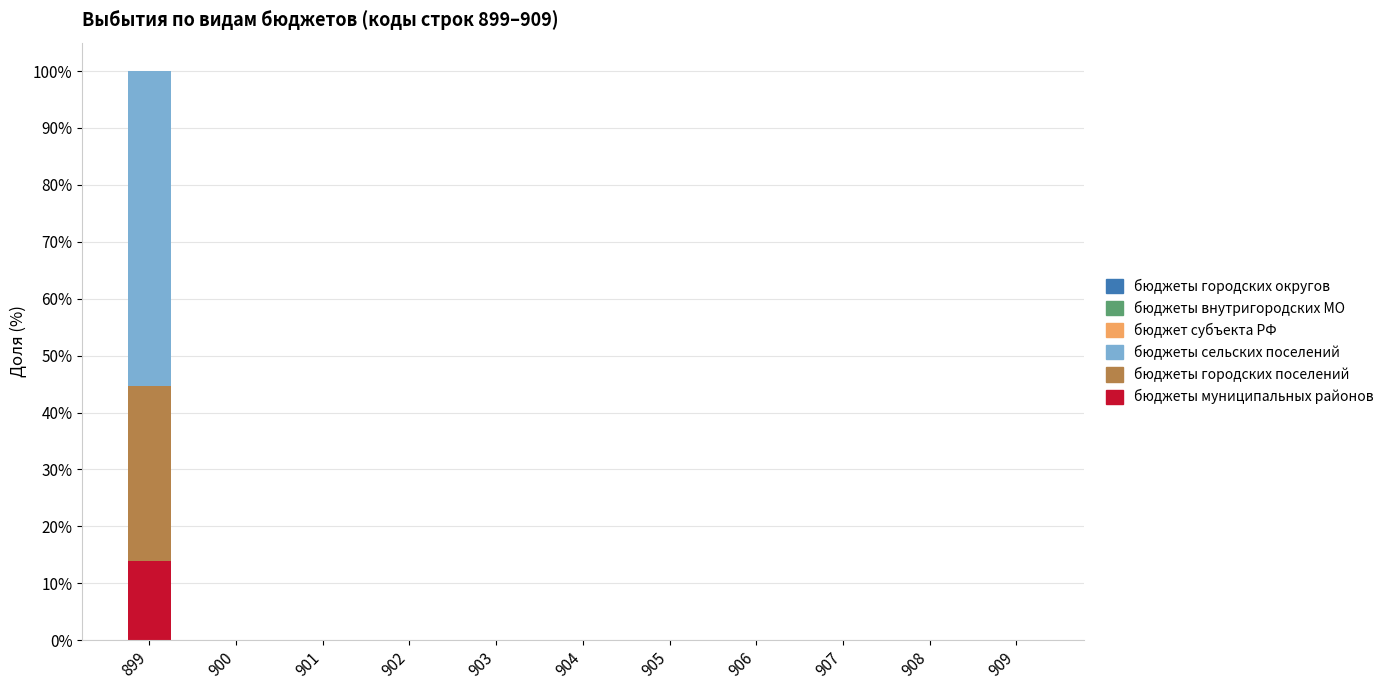

At which label does бюджеты муниципальных районов reach its peak?

899